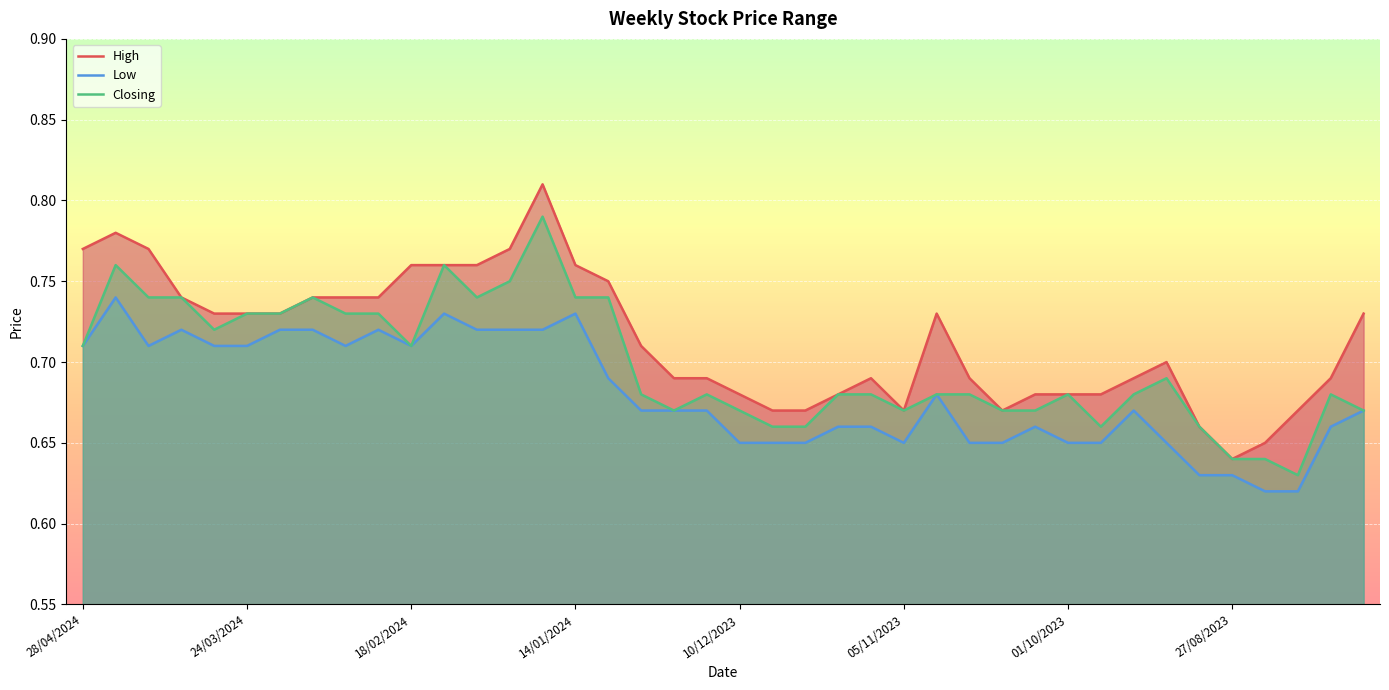

The value of Low at 31/12/2023 is 0.7. True or false?

True